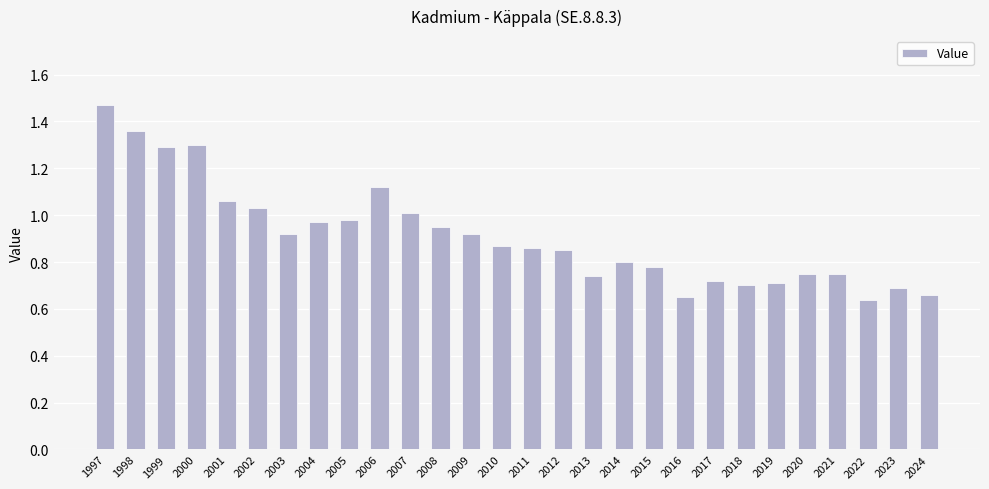

True or false: the data shows 0.9 at 2000.

False